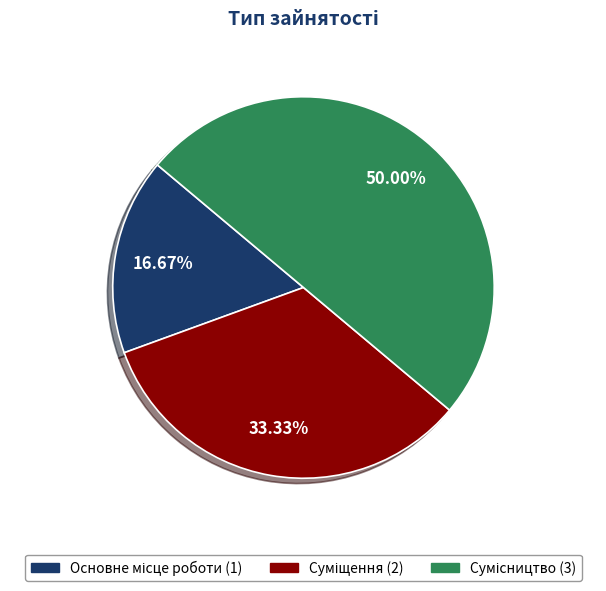

Which slice is the smallest?

Основне місце роботи